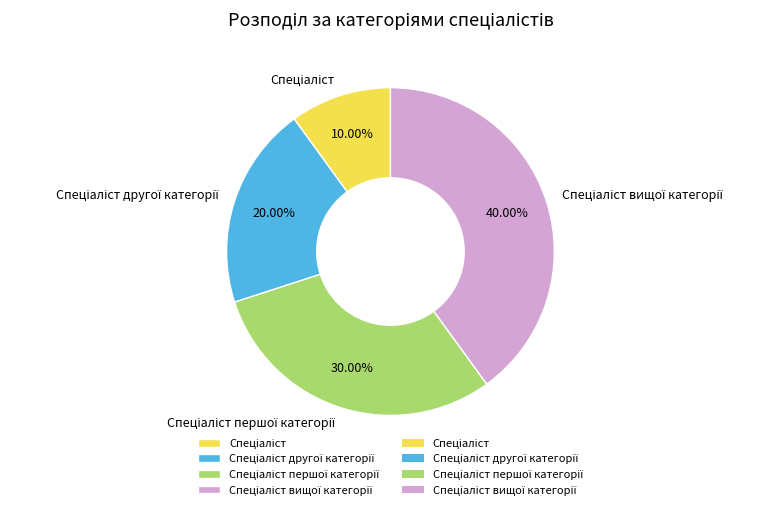

Is there any slice that represents more than half of the pie?

No